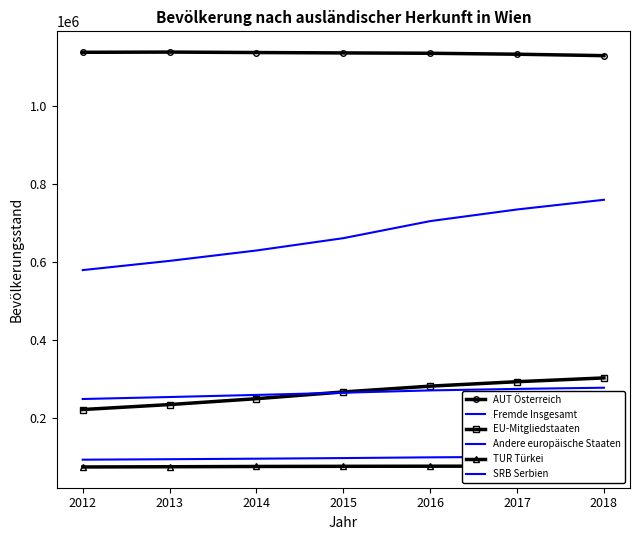

At which label is TUR Türkei closest to 75514?

2014